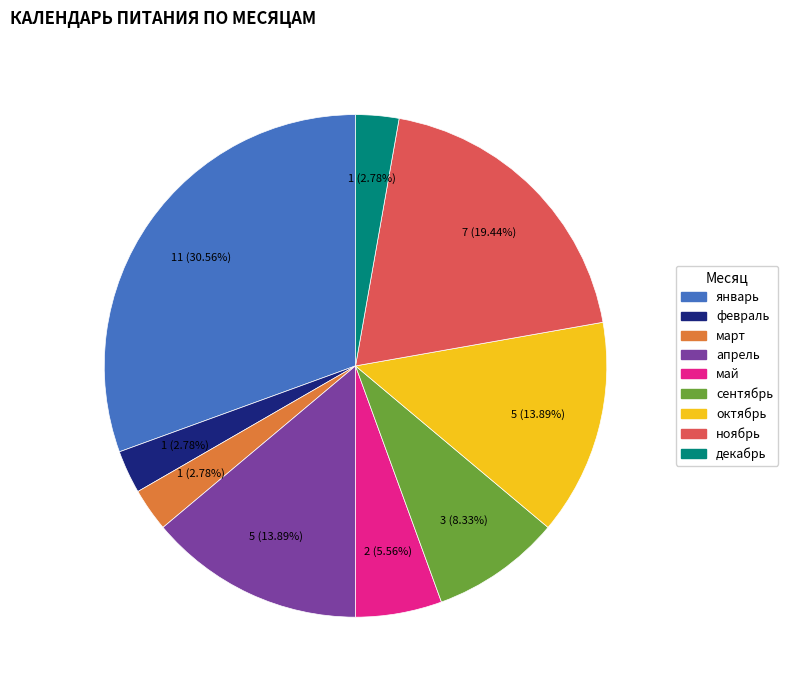

What percentage is the ноябрь slice, to the nearest percent?

19%